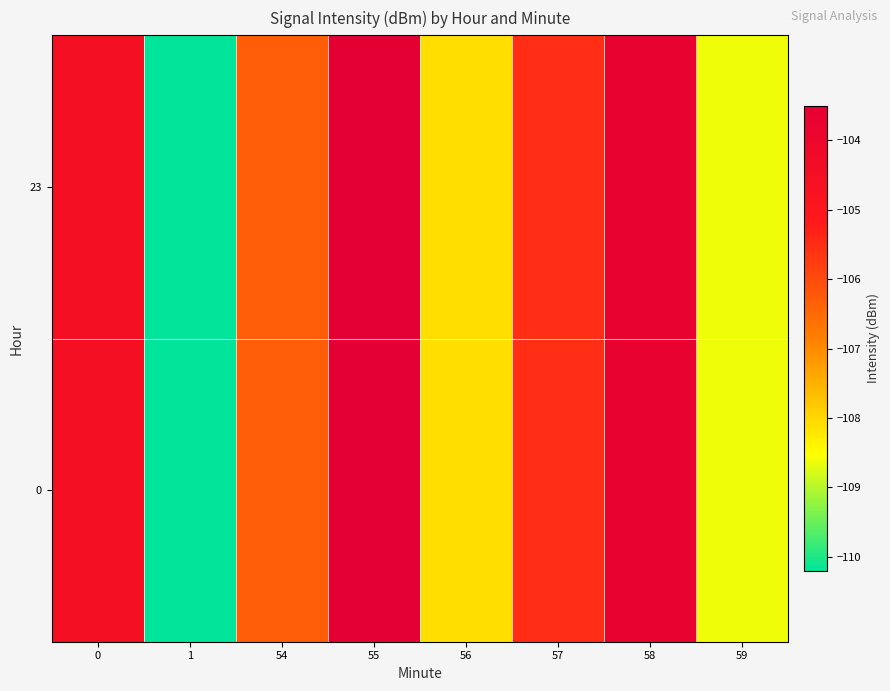

At which category does the chart reach its peak across all series?

55